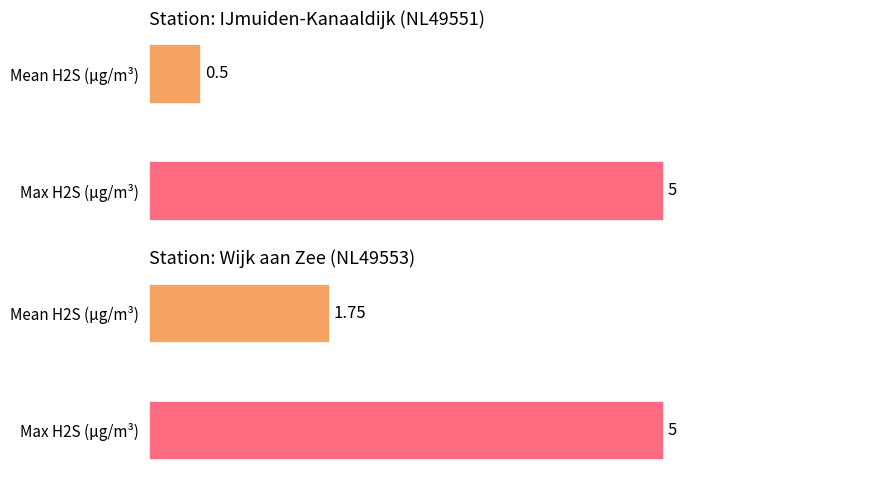

The value of IJmuiden-Kanaaldijk (NL49551) at 01:00 is 2. True or false?

False